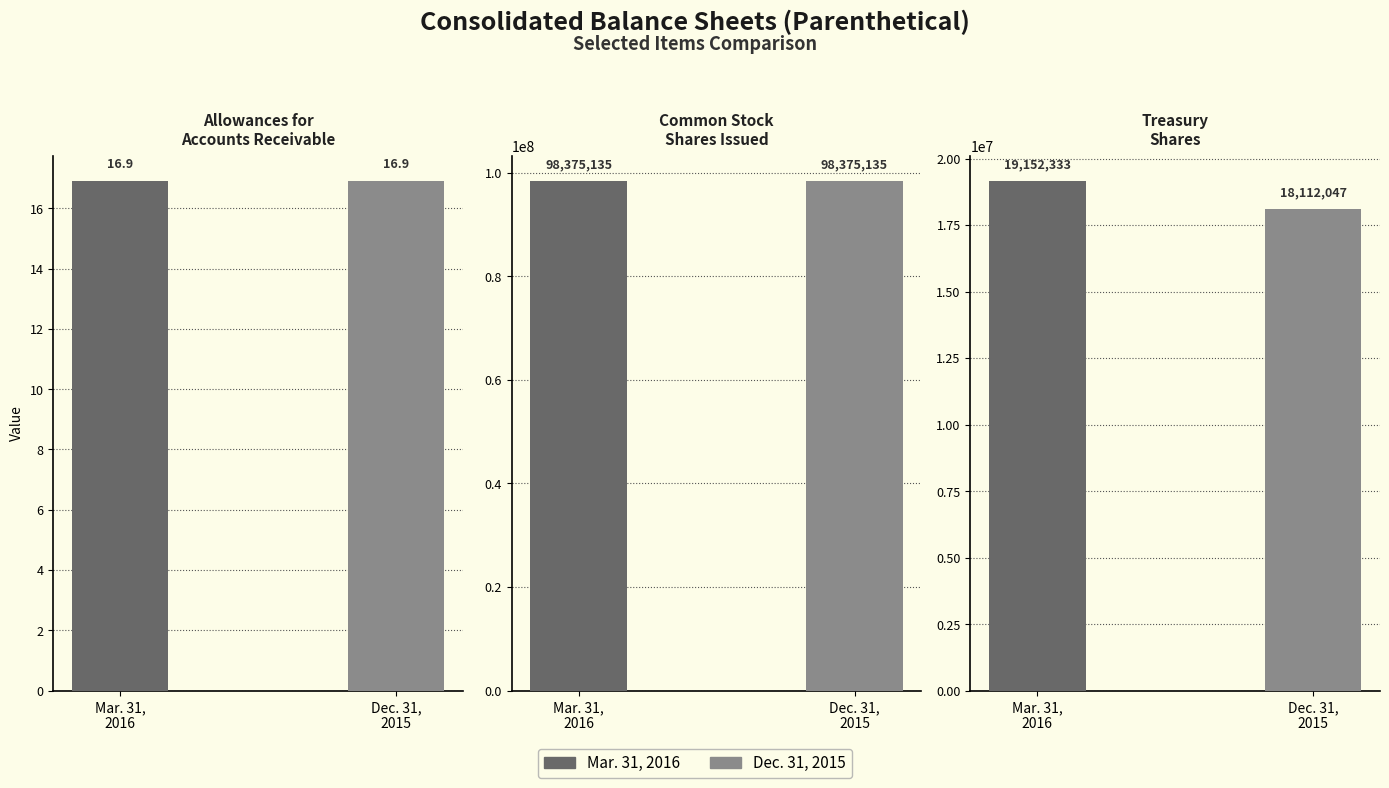

What is the difference between the maximum and minimum values in the Dec. 31, 2015 series?

98375118.1